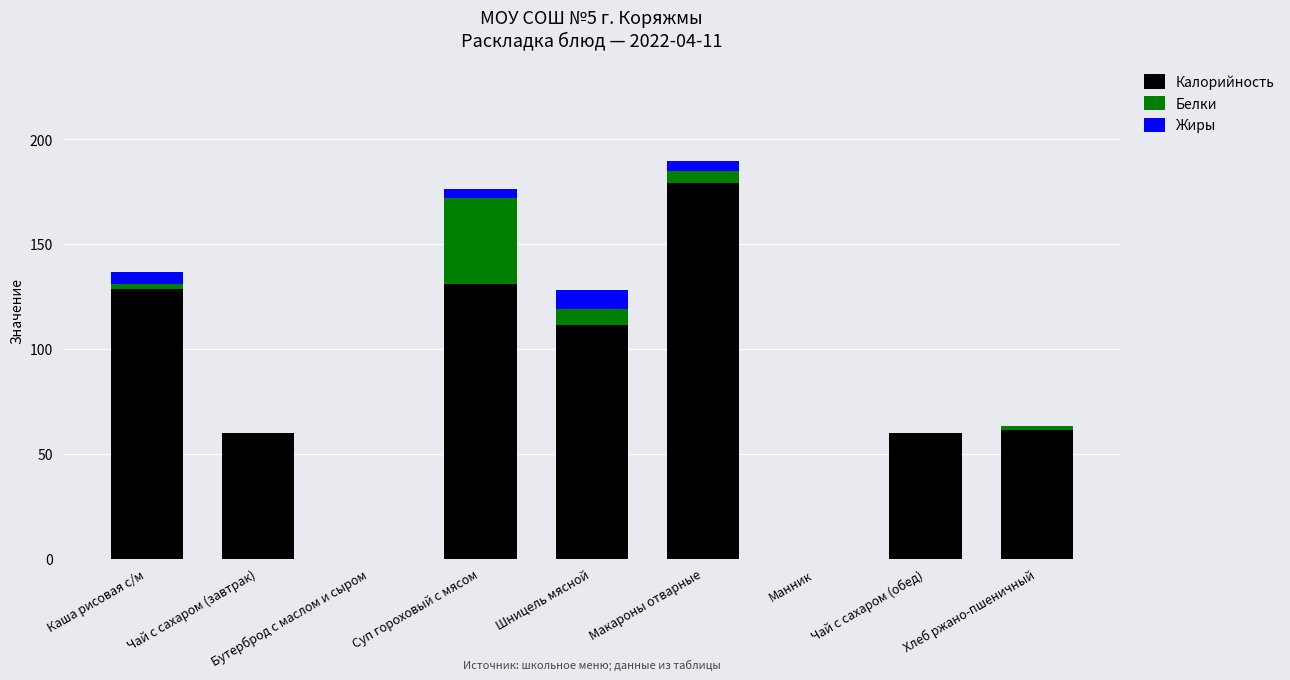

True or false: Калорийность has a value of 60.0 at Чай с сахаром (завтрак).

True